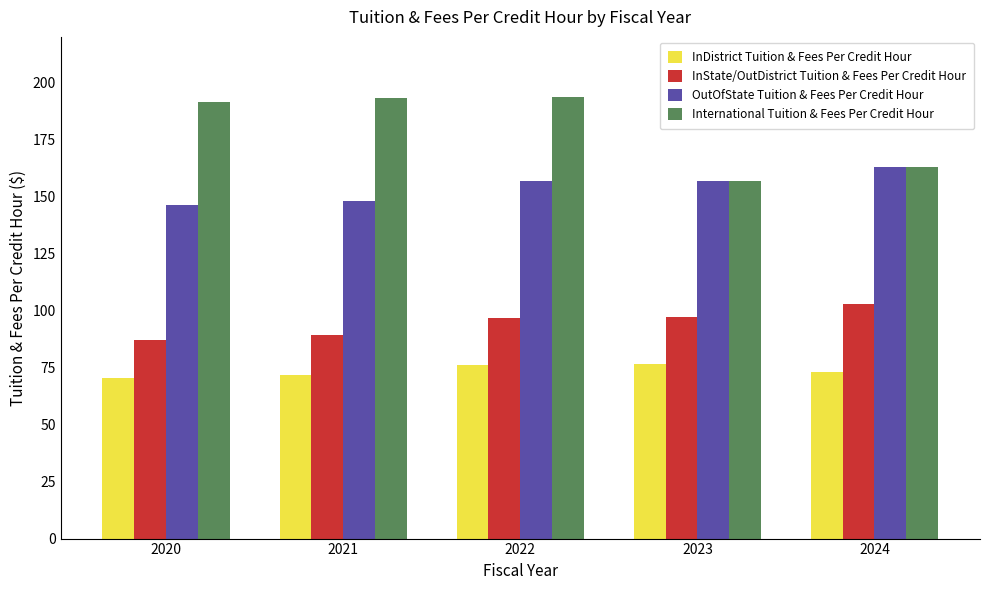

What is the spread (max minus min) of values at 2021?

121.5